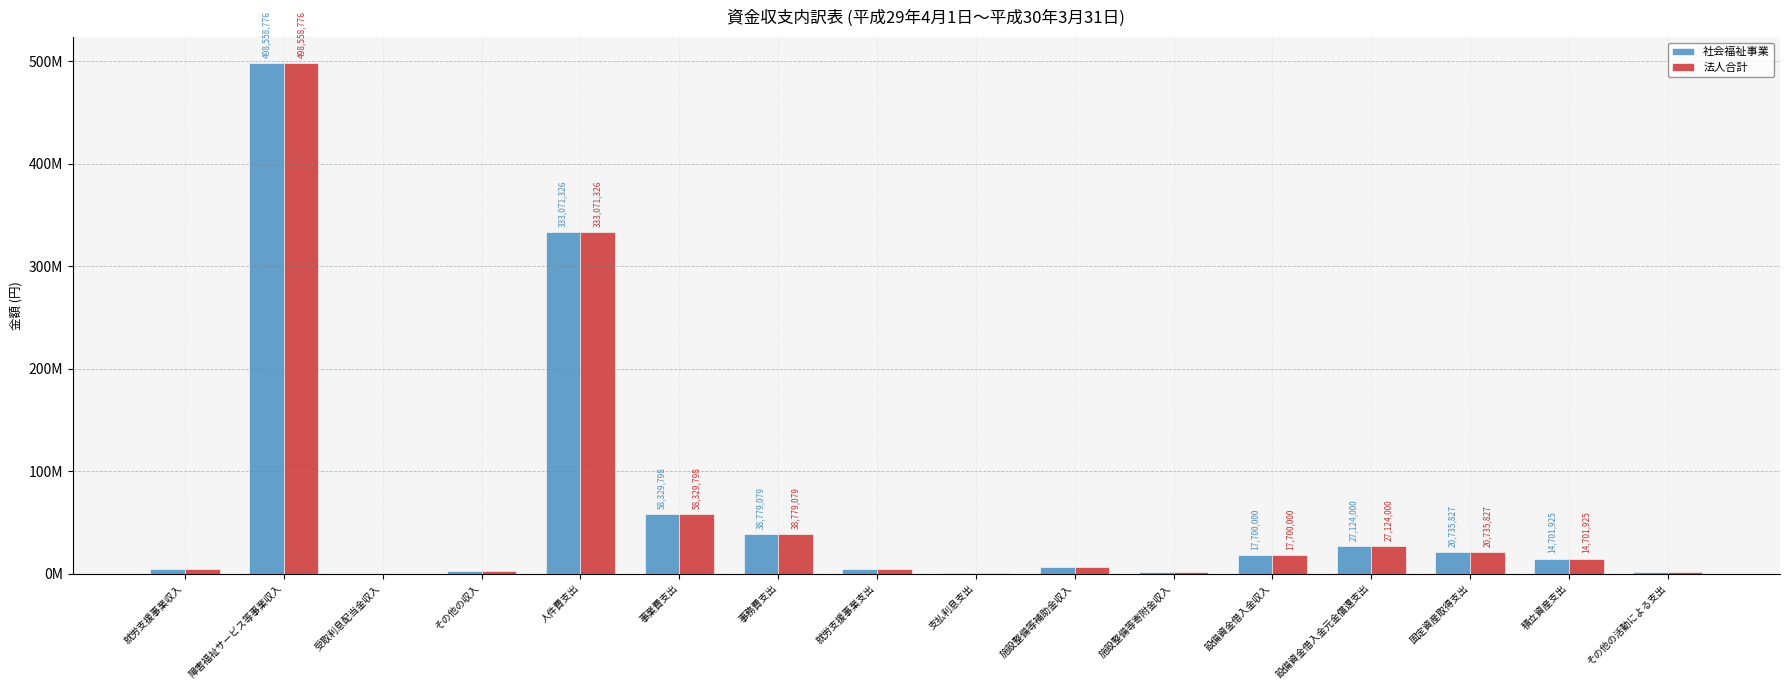

Rank the series by their maximum value, from highest to lowest.

社会福祉事業, 法人合計